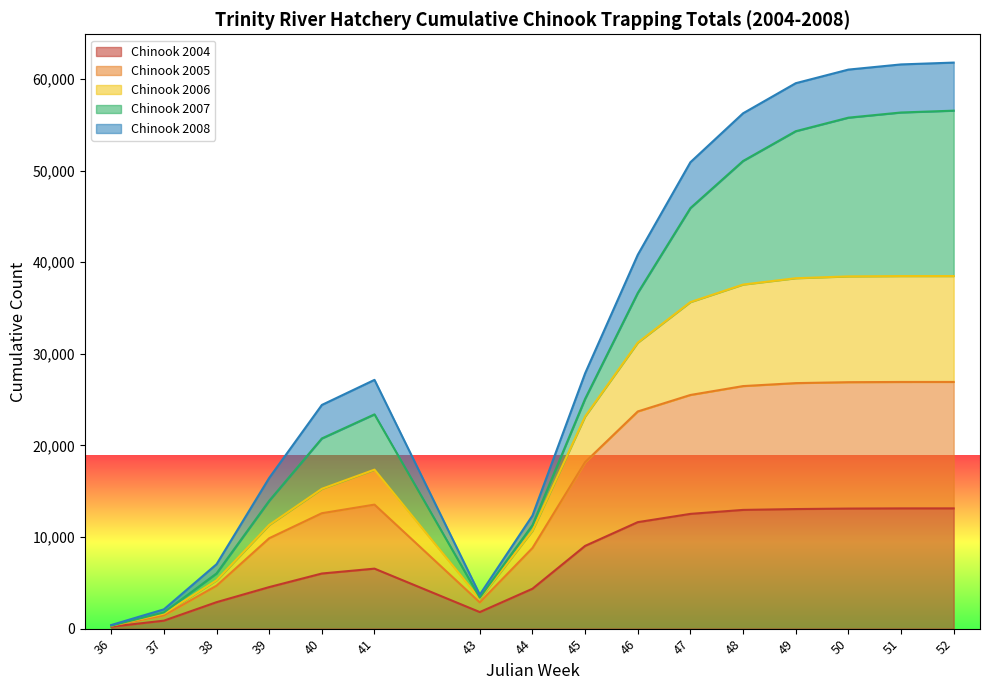

How many lines are shown in the chart?

5